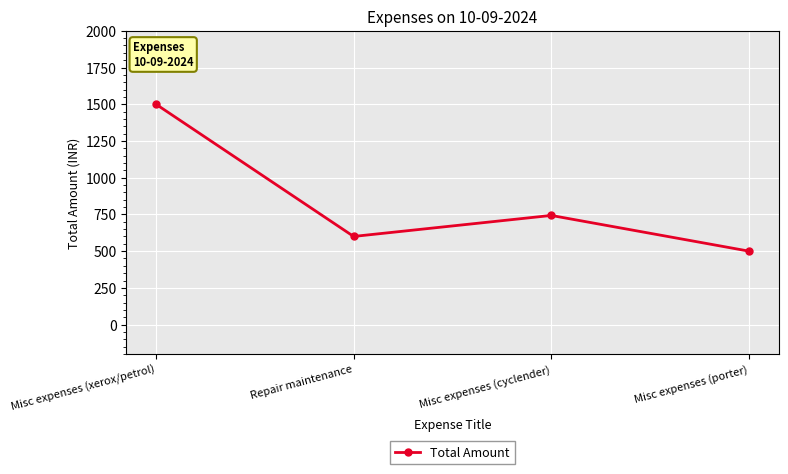

The value at Misc expenses (cyclender) is 743. True or false?

True